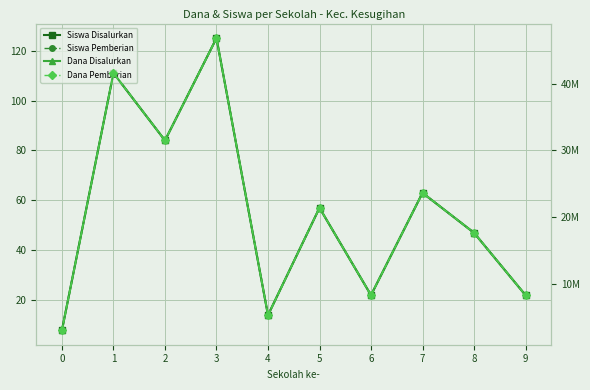

At how many categories does at least one series exceed 81907?

10